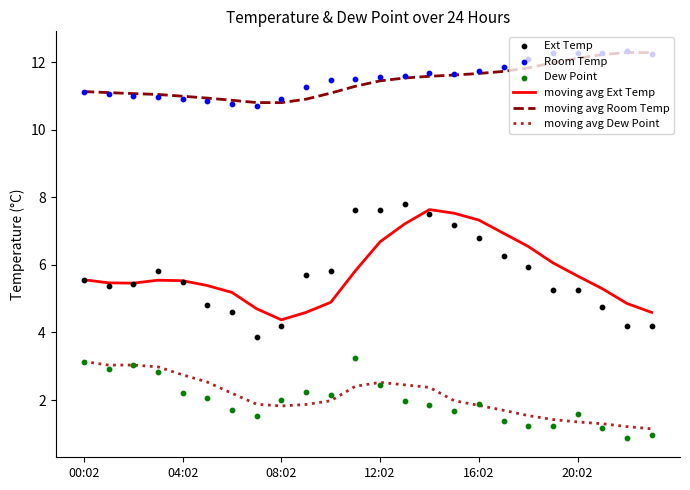

What are all the series names shown in the legend?

moving avg Ext Temp, moving avg Room Temp, moving avg Dew Point, Ext Temp, Room Temp, Dew Point